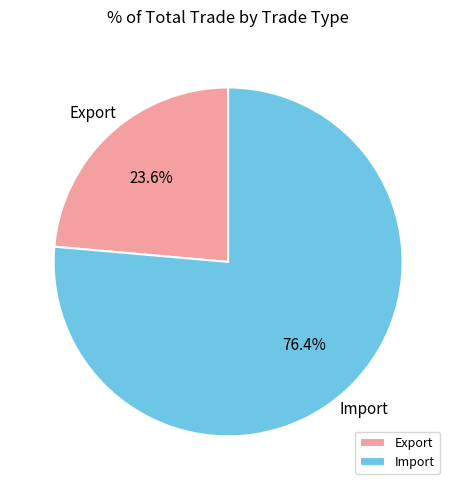

Which slice is the smallest?

Export